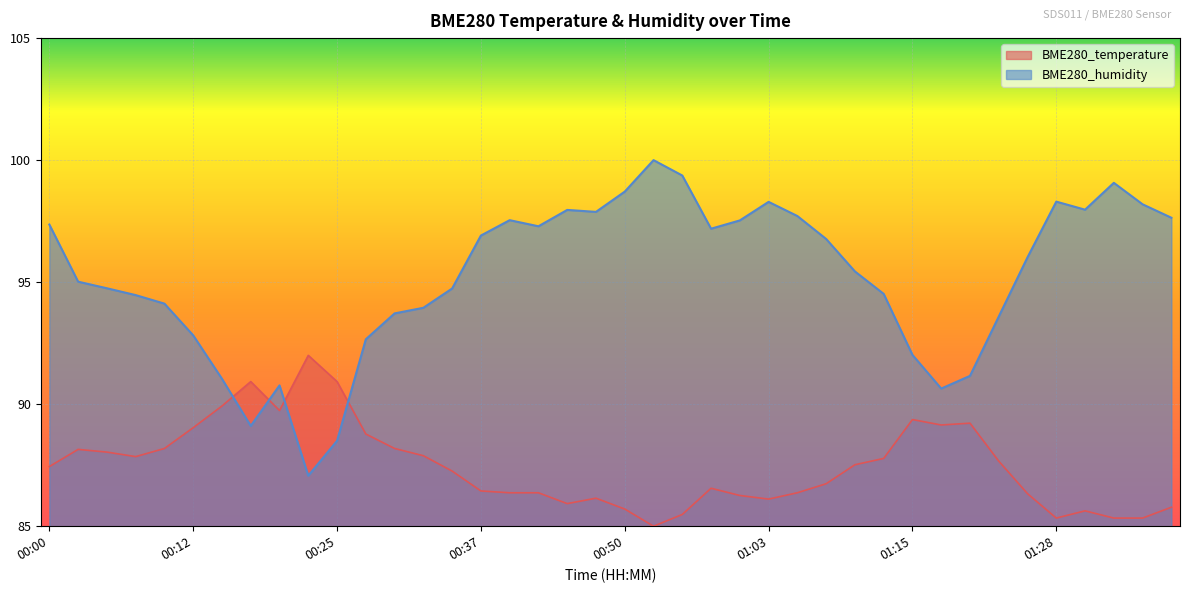

At how many categories does at least one series exceed 93?

30